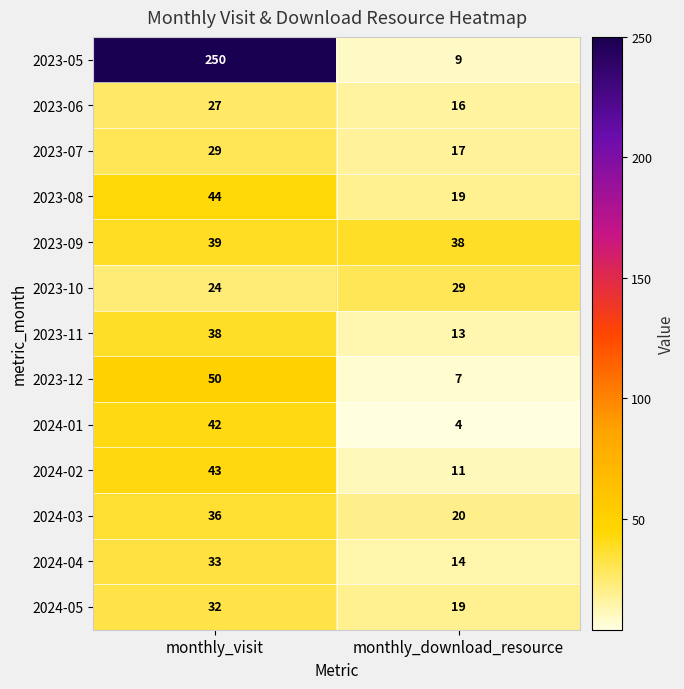

Which series has the widest spread of values?

2023-05